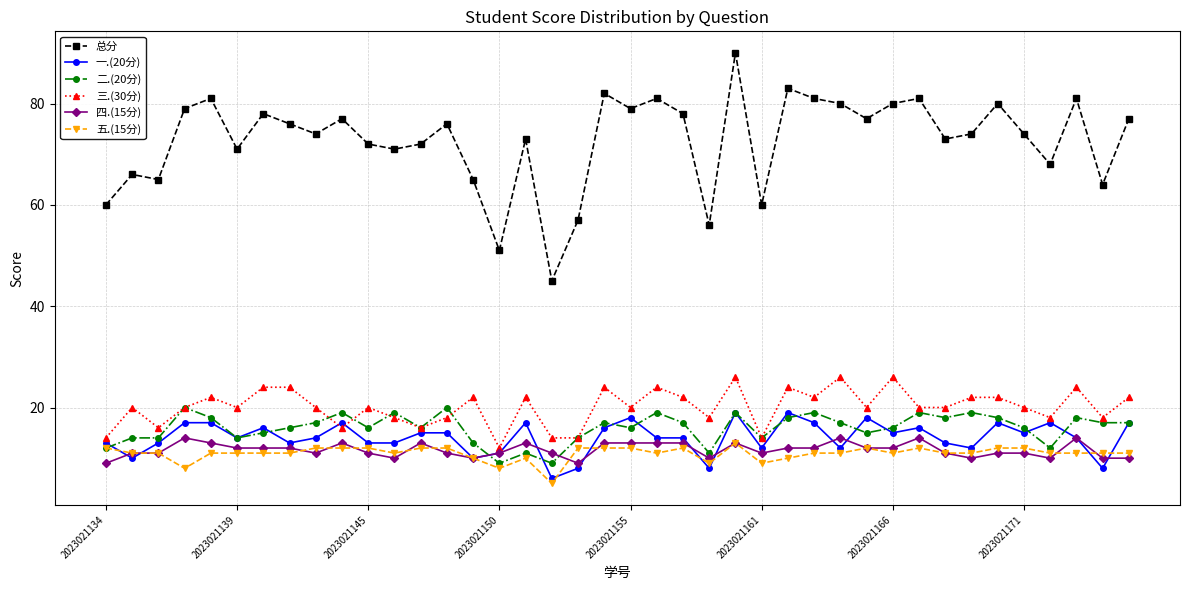

How many lines are shown in the chart?

6